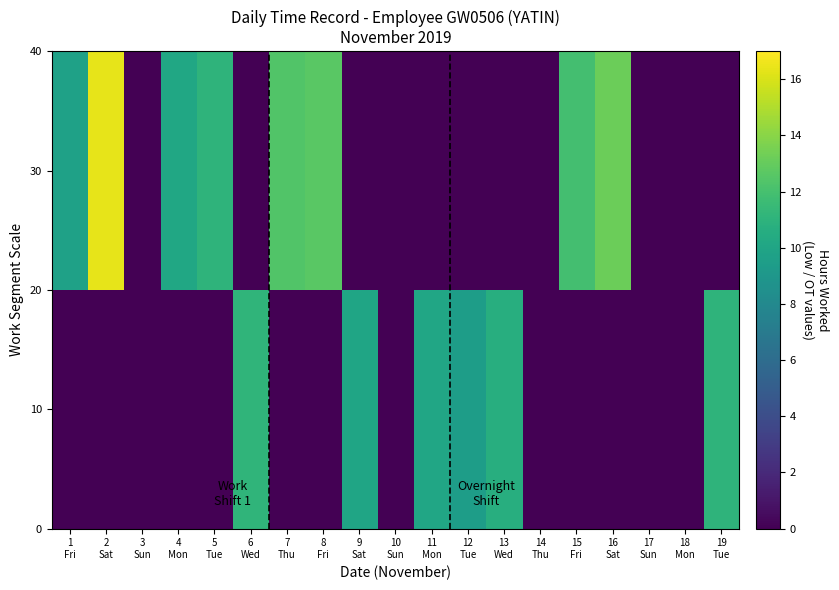

Count the number of data series in this chart.

40